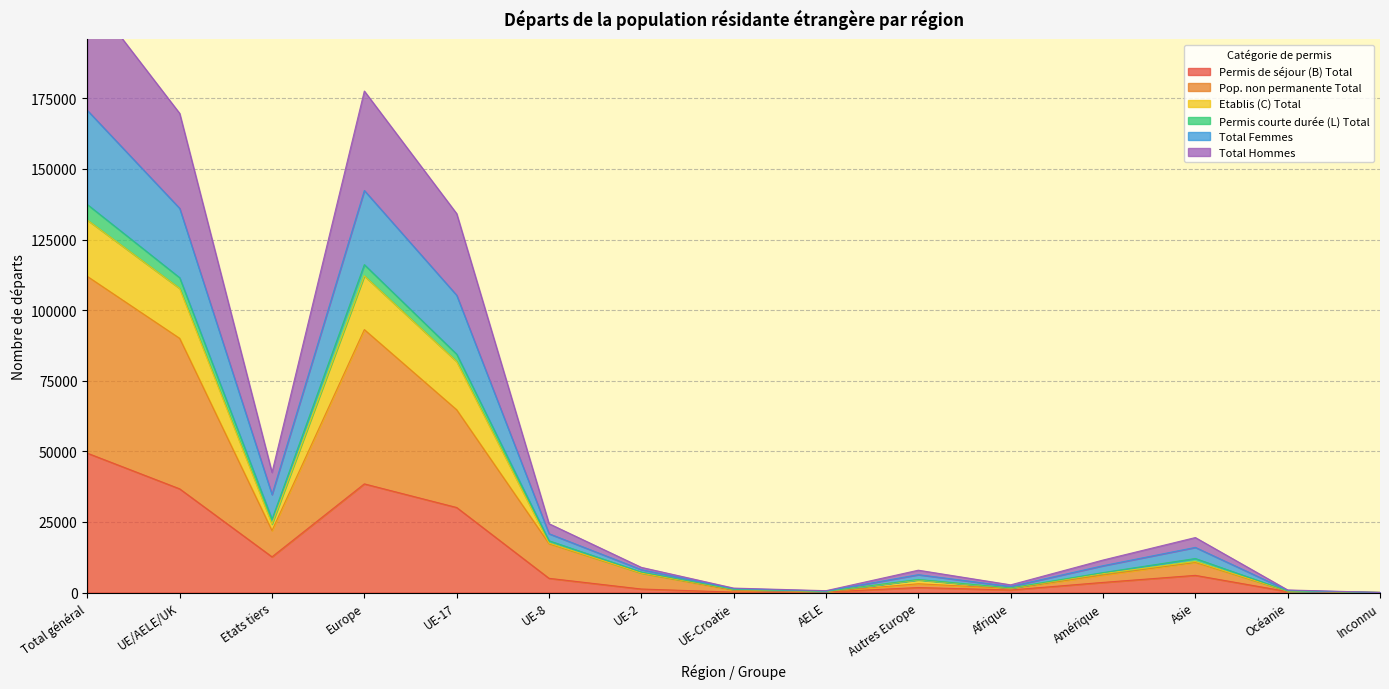

How many lines are shown in the chart?

6